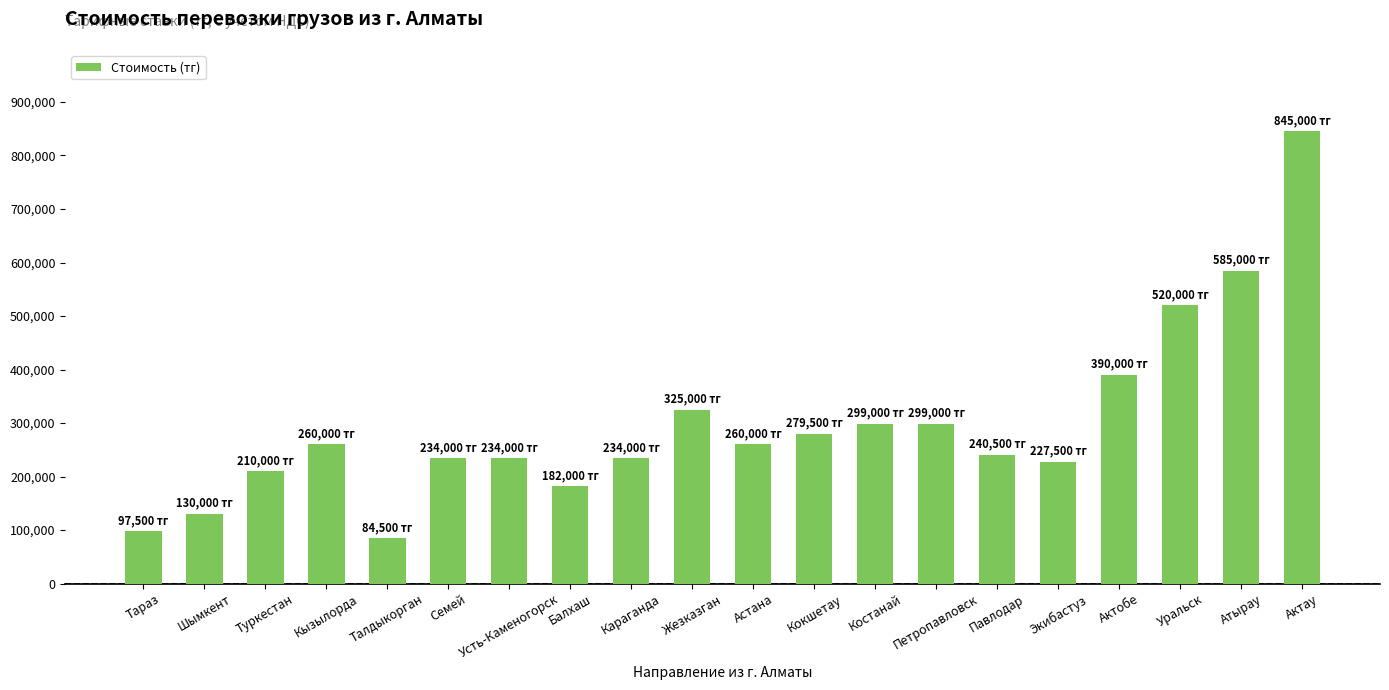

Reading right to left, list all the values displayed in this chart.

845000	585000	520000	390000	227500	240500	299000	299000	279500	260000	325000	234000	182000	234000	234000	84500	260000	210000	130000	97500